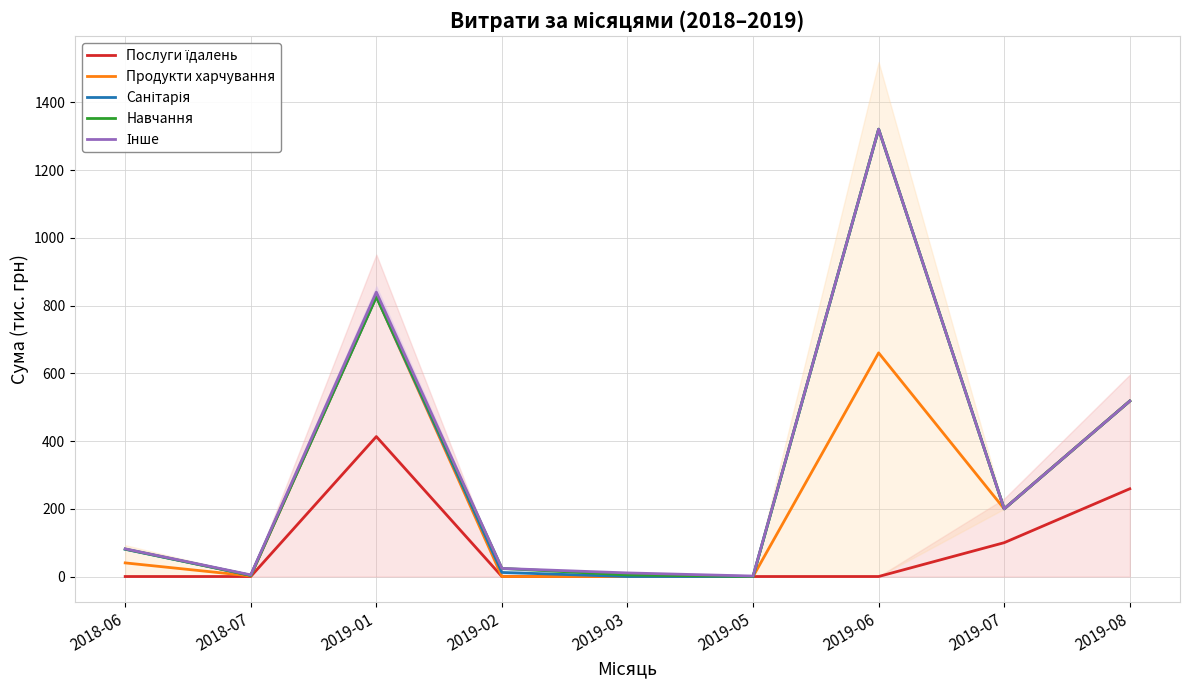

At which label does Санітарія reach its peak?

2019-06